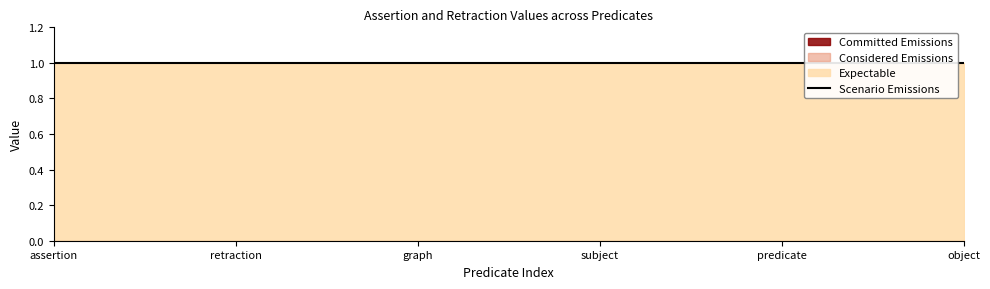

True or false: Committed Emissions has more than 1 points higher than both neighbors.

False